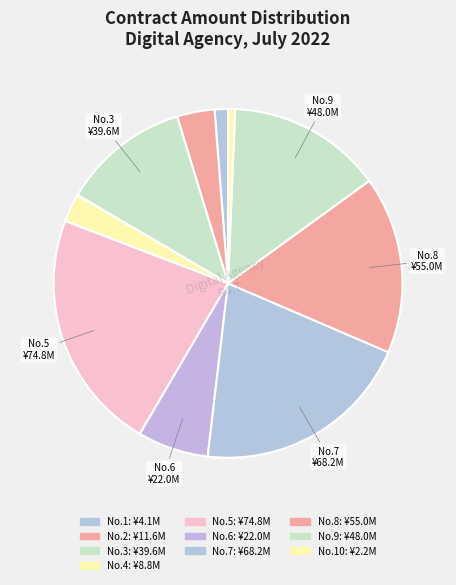

How many segments does this pie chart have?

10